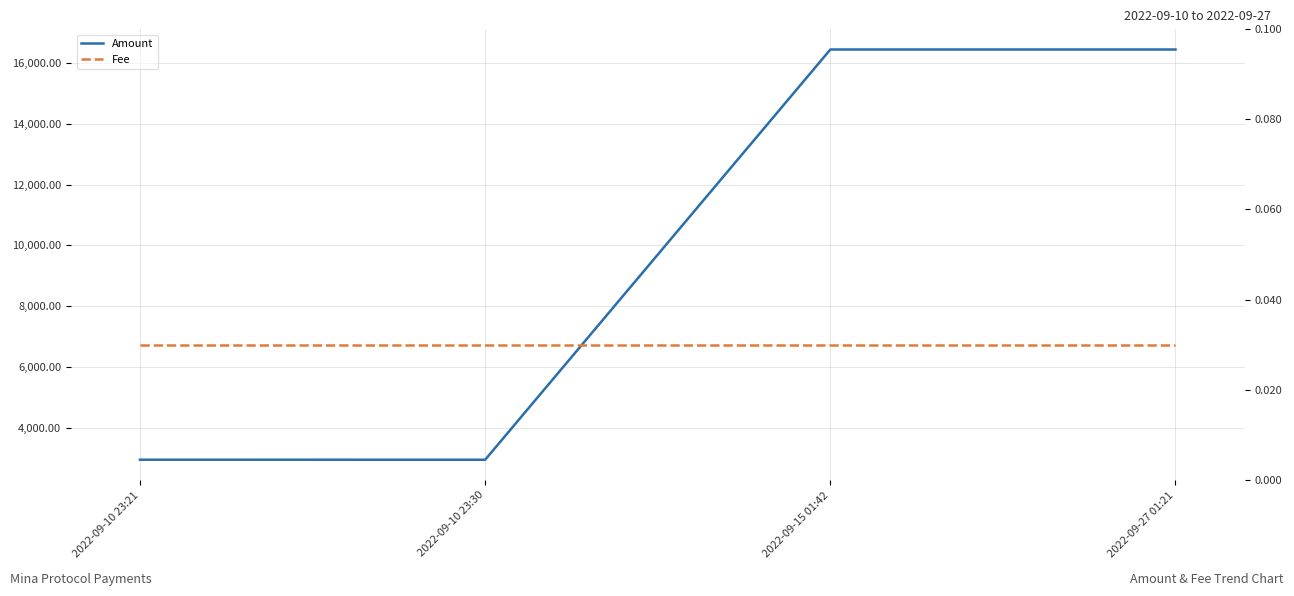

Rank the series at 2022-09-10 23:30 from lowest to highest value.

Fee, Amount